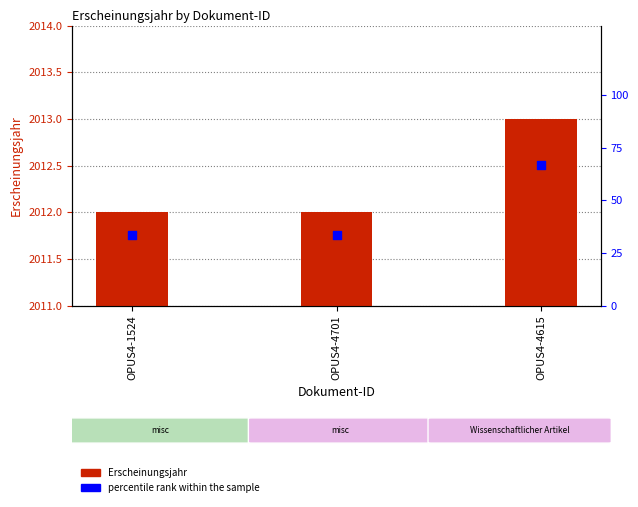

Which series has the largest Y range (max minus min)?

percentile rank within the sample